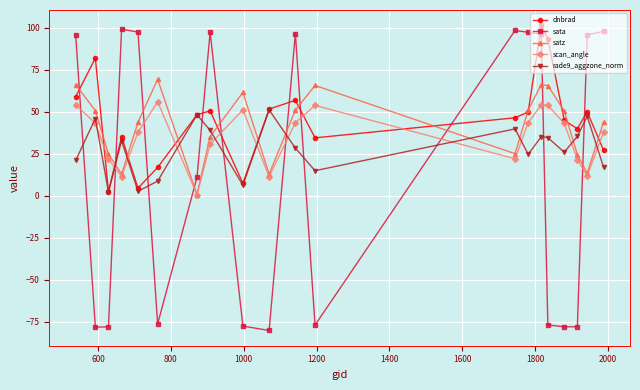

What is the value of the scan_angle point at the 18th from the left?

21.4